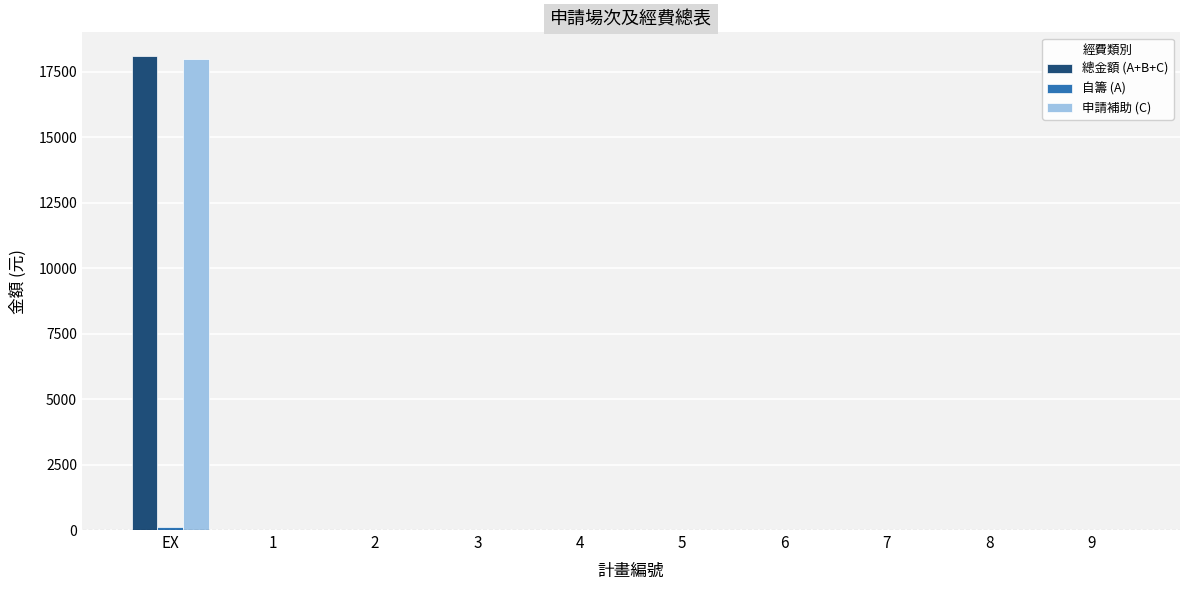

What is the sum of all 申請補助 (C) values?

18000